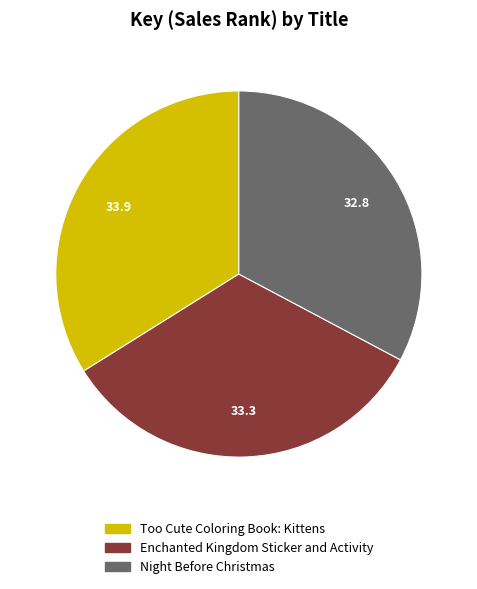

Does Night Before Christmas represent more than half of the total?

No